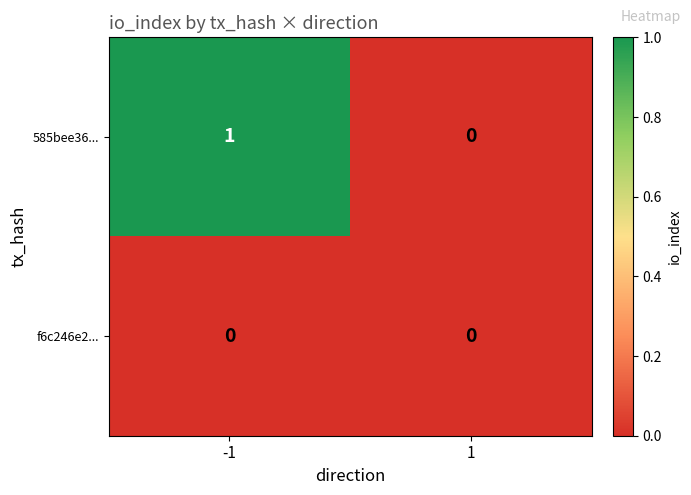

At -1, list the series in order from largest to smallest.

585bee36..., f6c246e2...